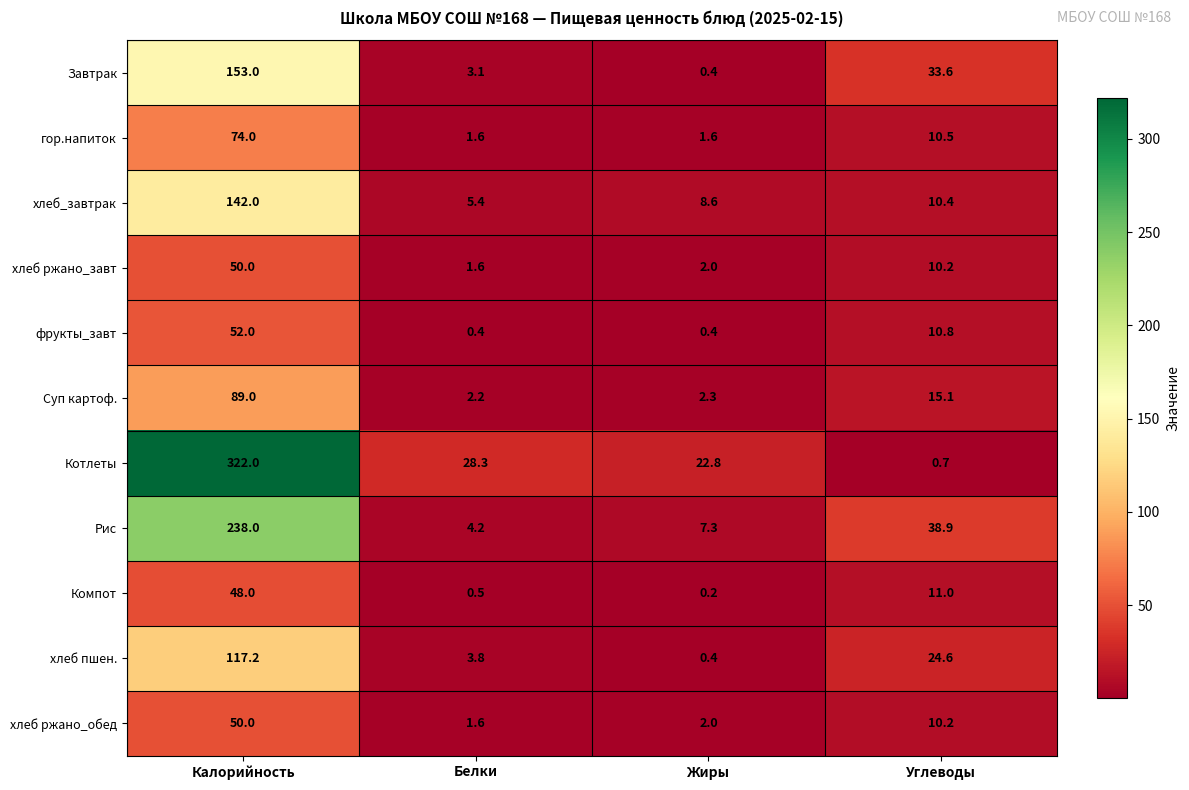

Which series has the widest spread of values?

Котлеты